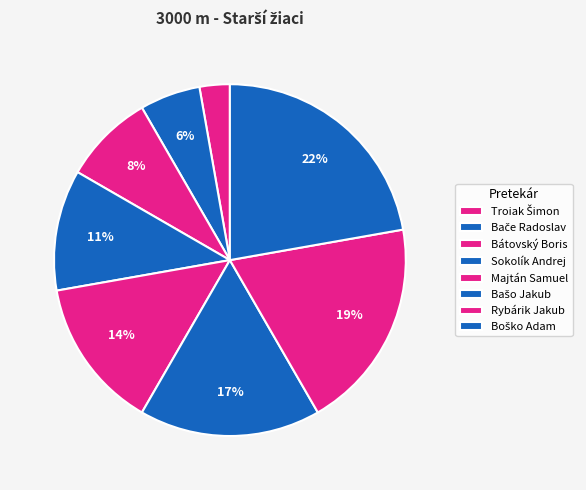

Count the number of slices in the pie.

8